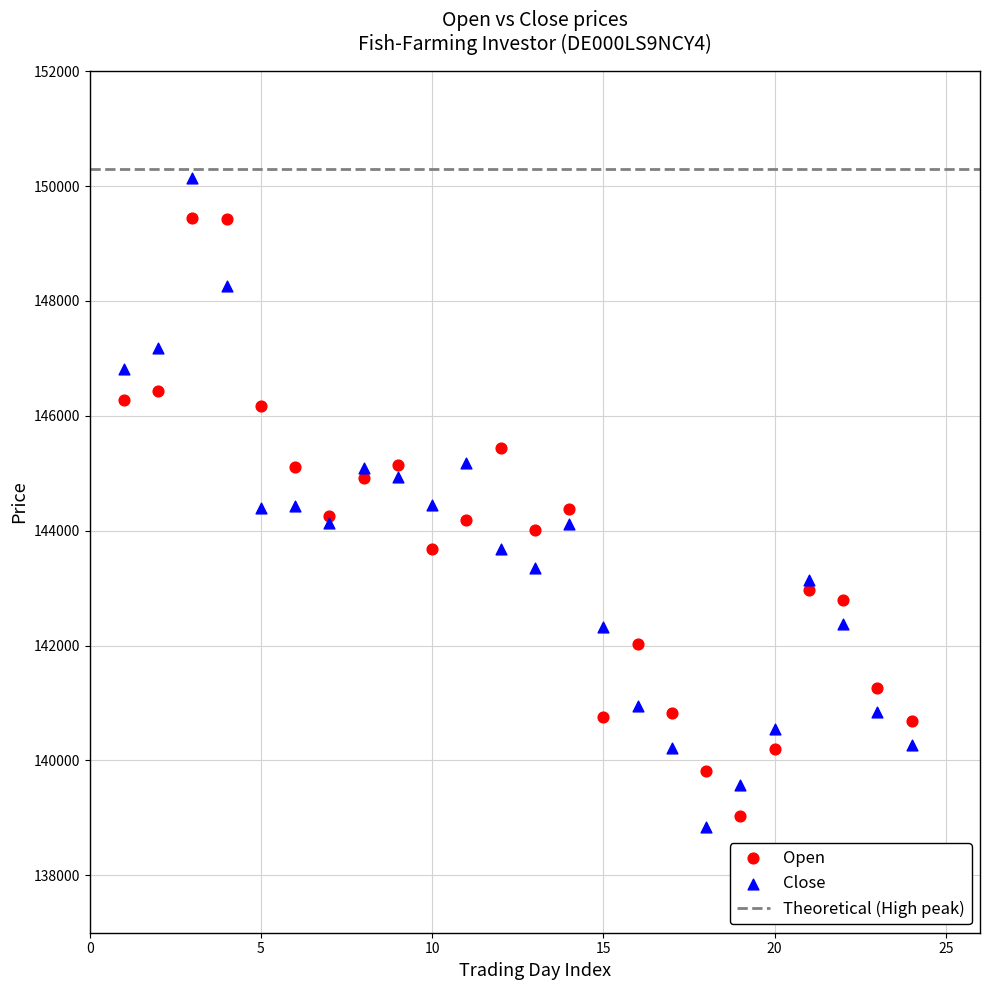

Which series reaches the maximum Y coordinate?

Close